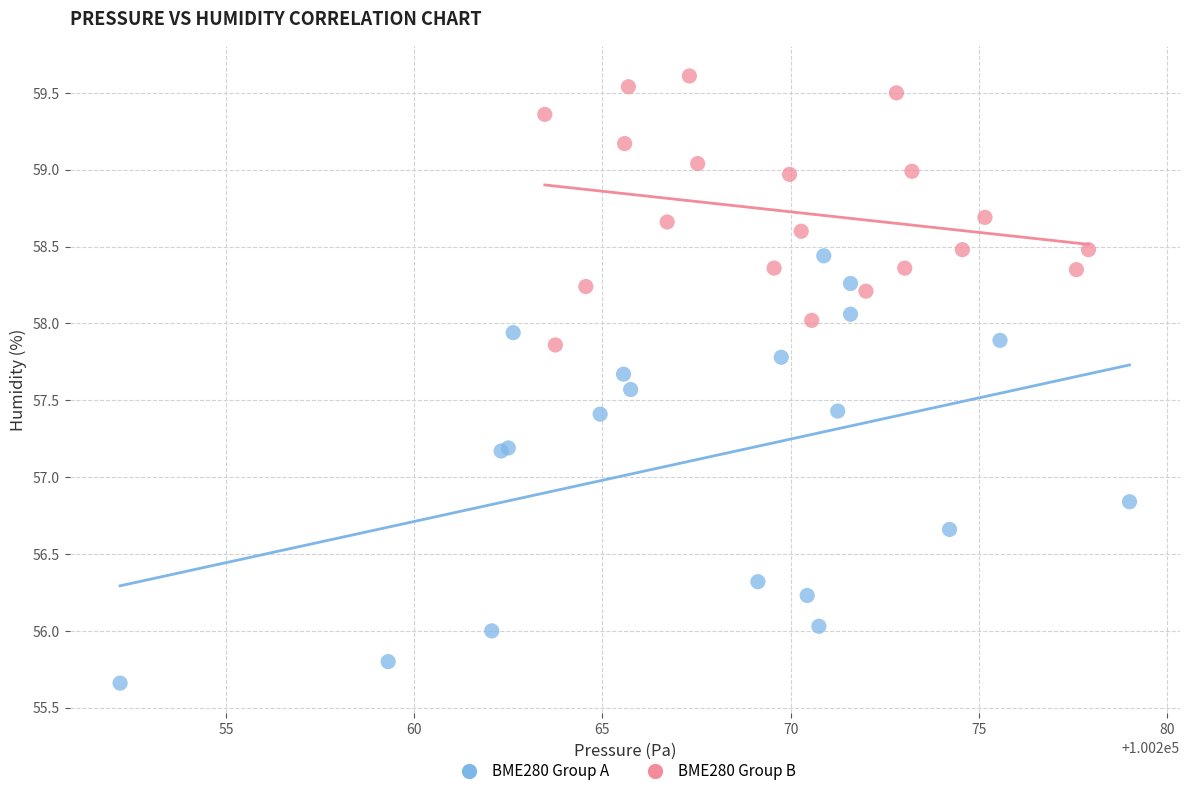

Which series has the largest Y range (max minus min)?

BME280 Group A